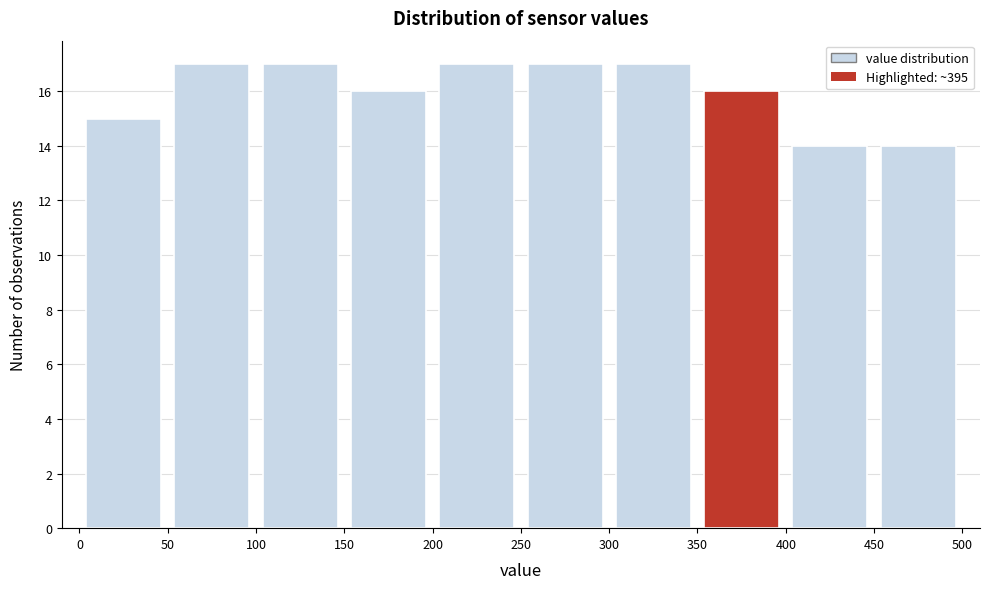

Reading left to right, list every bar in this chart as the range it spans on the x-axis followed by its height. The values are not printed on the chart, so give them approximately, as read against the axis.

0 to 50: 15
50 to 100: 17
100 to 150: 17
150 to 200: 16
200 to 250: 17
250 to 300: 17
300 to 350: 17
350 to 400: 16
400 to 450: 14
450 to 500: 14